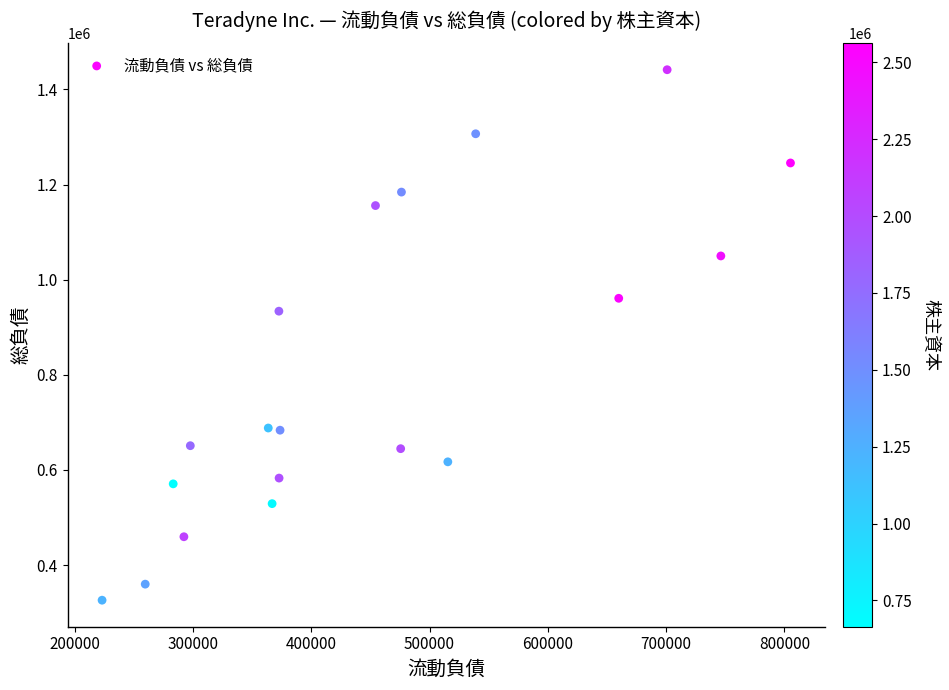

What Y value in the scatter plot is closest to 883827?

933834